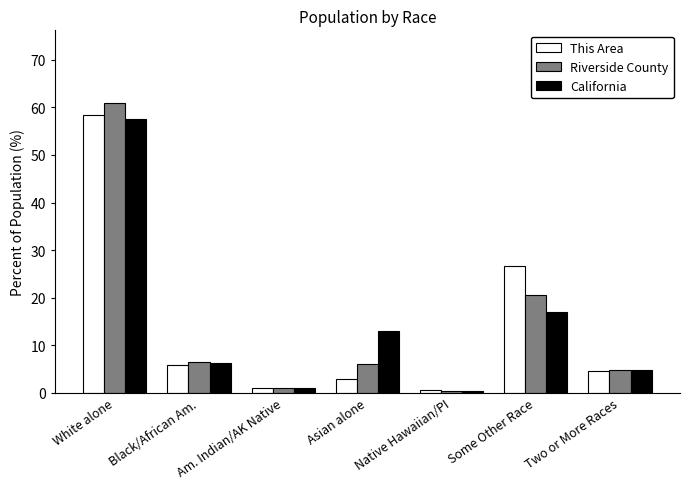

What are all the series names shown in the legend?

This Area, Riverside County, California